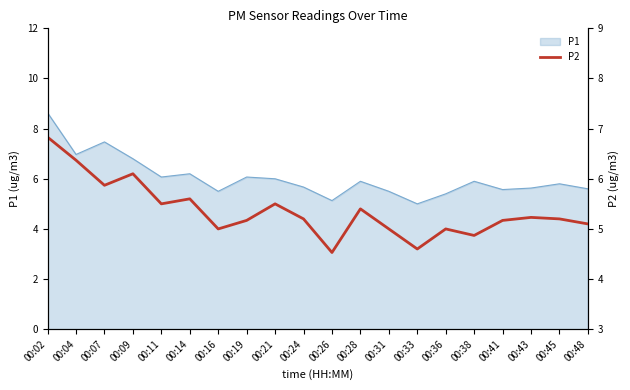

The value of P1 at 00:19 is 1.7. True or false?

False